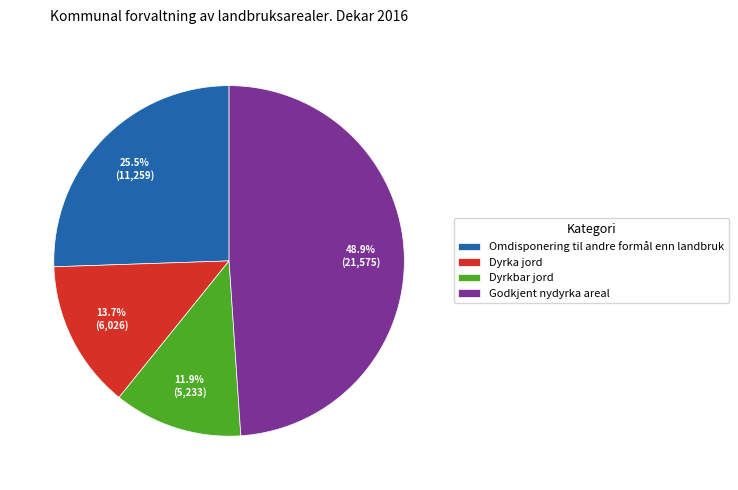

To the nearest percent, what is the average slice percentage?

25%